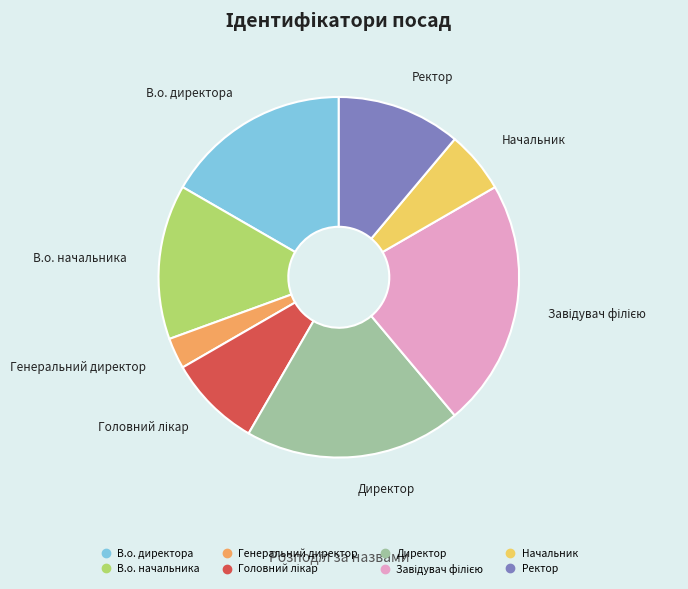

The Начальник slice represents 20% of the pie. True or false?

False